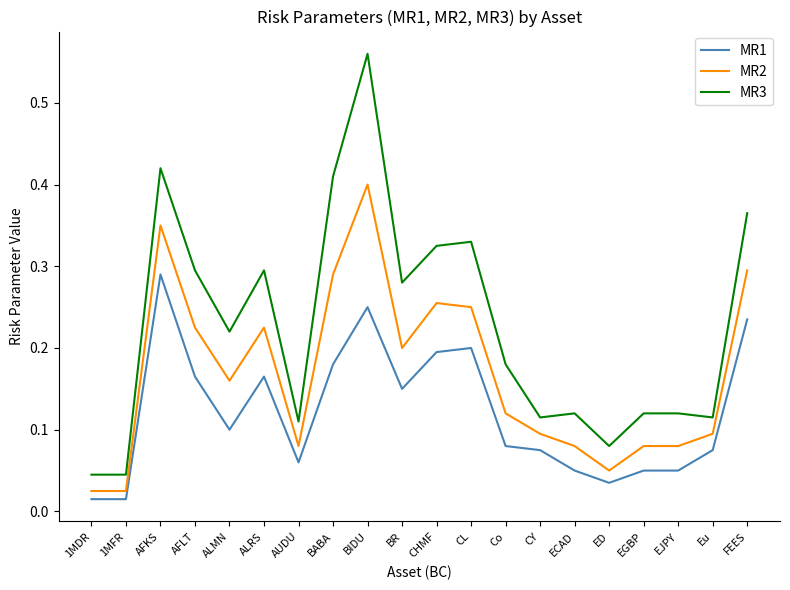

At which category does the chart reach its peak across all series?

BIDU